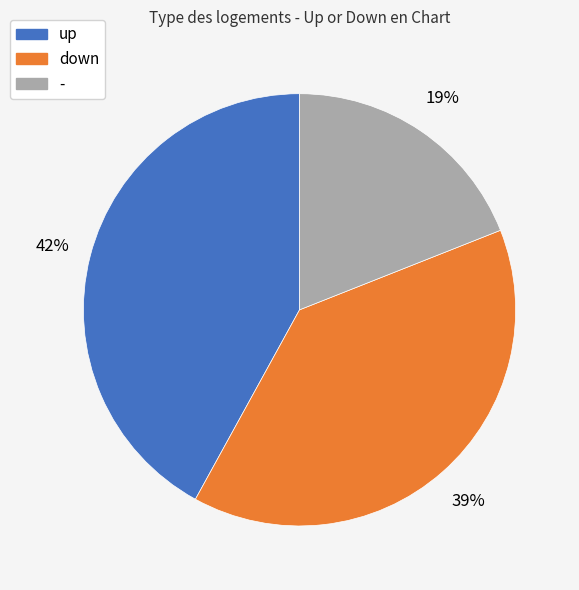

To the nearest percent, what is the difference between the largest and smallest slice percentages?

23%